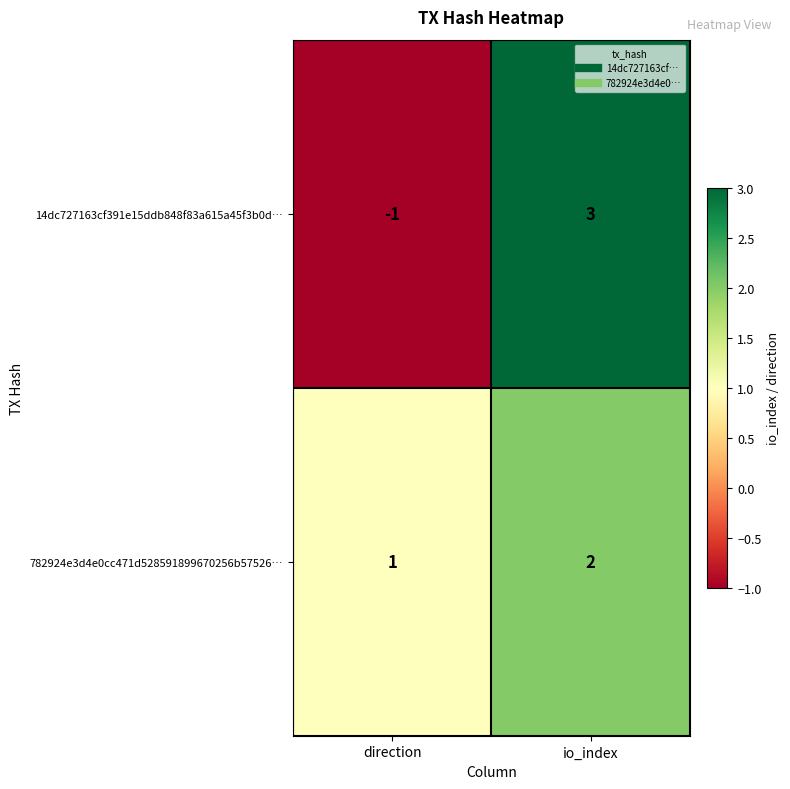

The 782924e3d4e0cc471d528591899670256b57526… series shows 1 at direction. True or false?

True